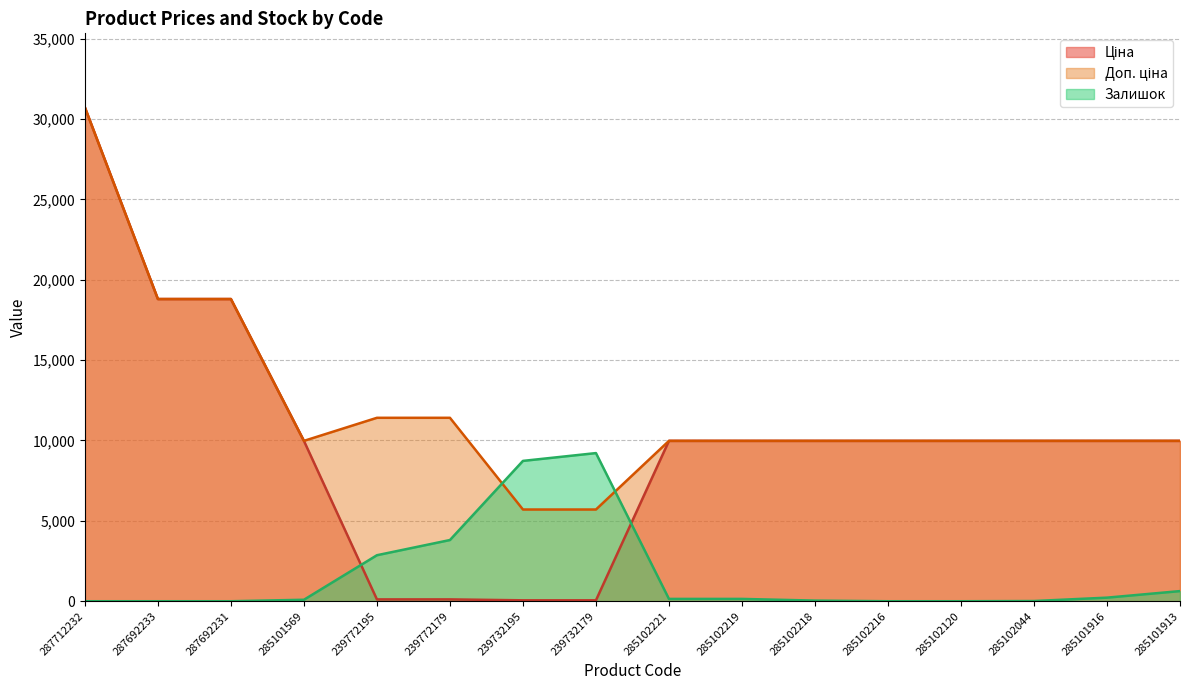

Where is Залишок nearest to the value 4607?

239772179